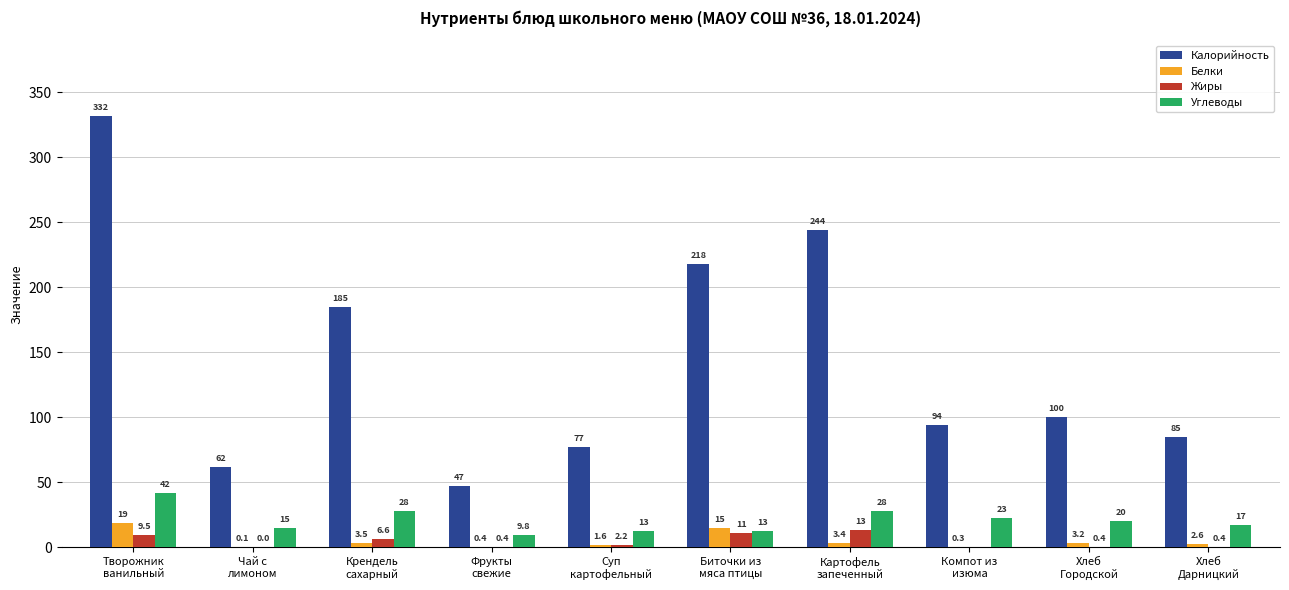

Where does the Белки series first go above 3?

Творожник
ванильный